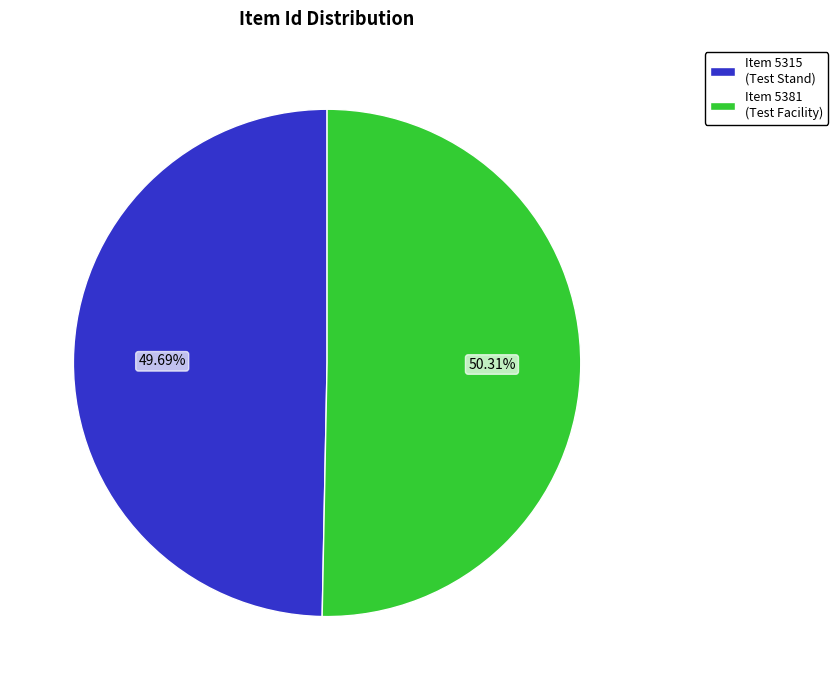

Between Item 5315 (Test Stand) and Item 5381 (Test Facility), which is larger?

Item 5381 (Test Facility)